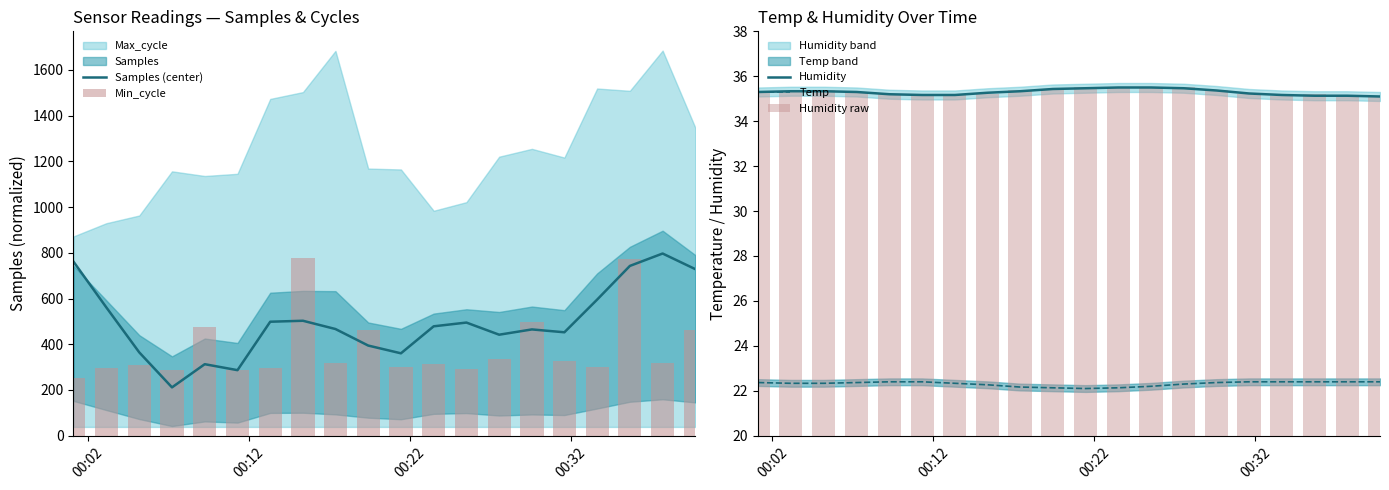

What is the highest value of the Temp series?

22.4